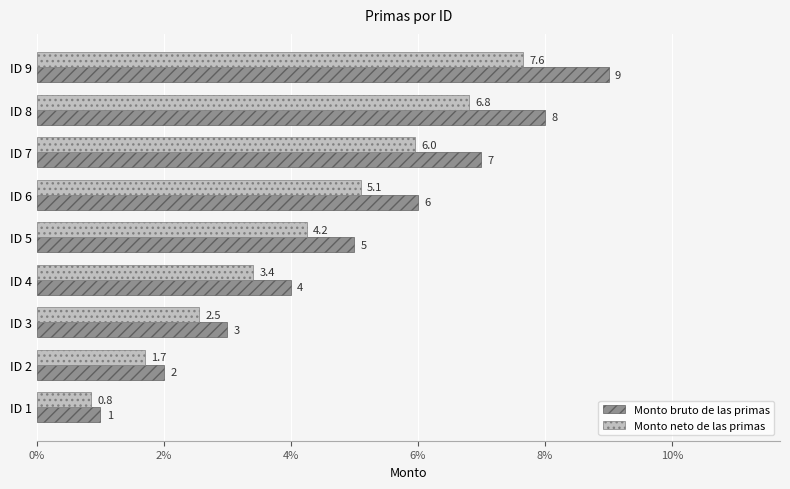

Where is Monto neto de las primas nearest to the value 4?

ID 5